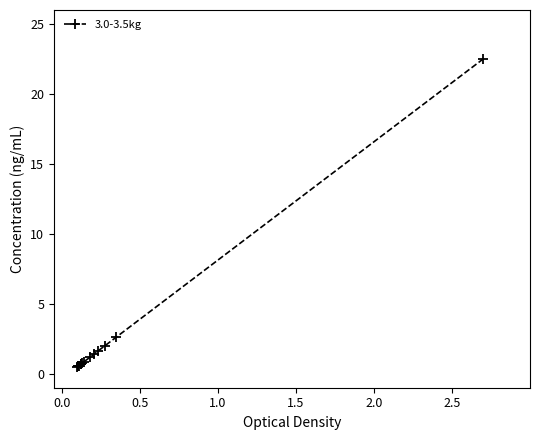

Does the chart have visible grid lines?

No